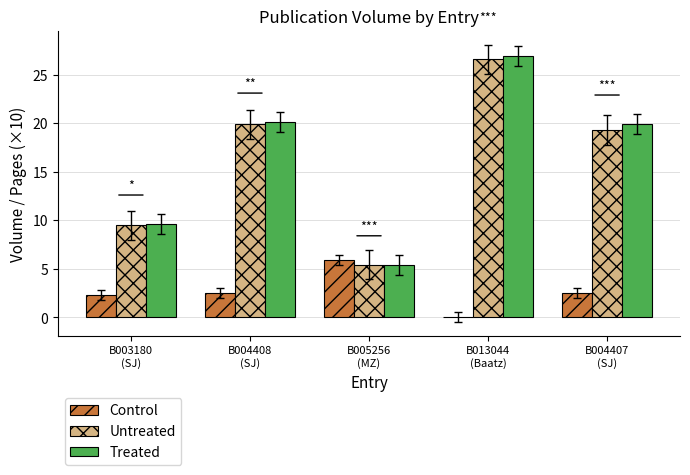

Does the chart contain stacked bars?

No